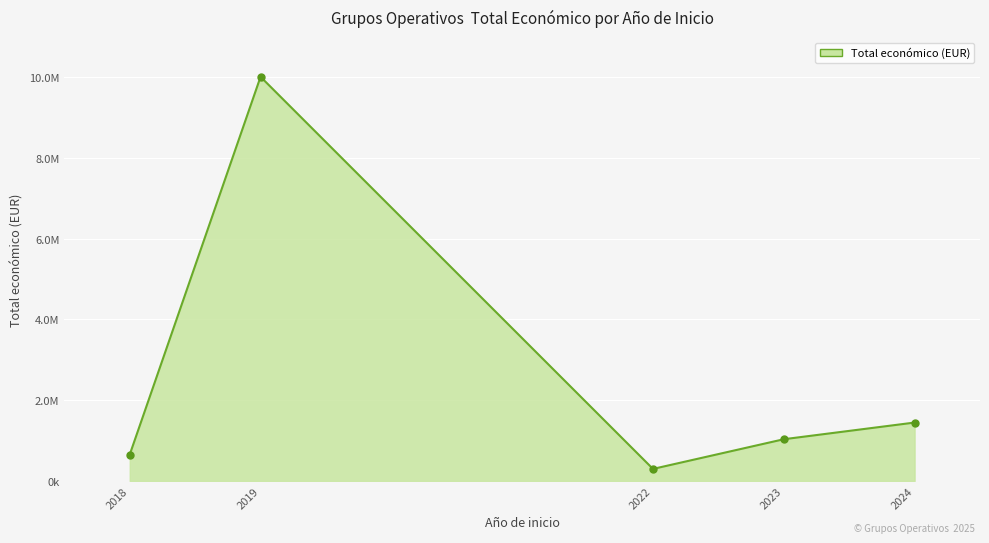

Does the chart have visible grid lines?

Yes